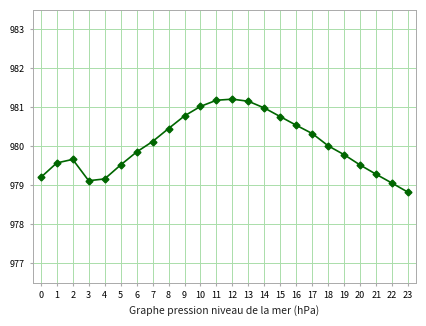

At which label does the data first exceed 980?

7